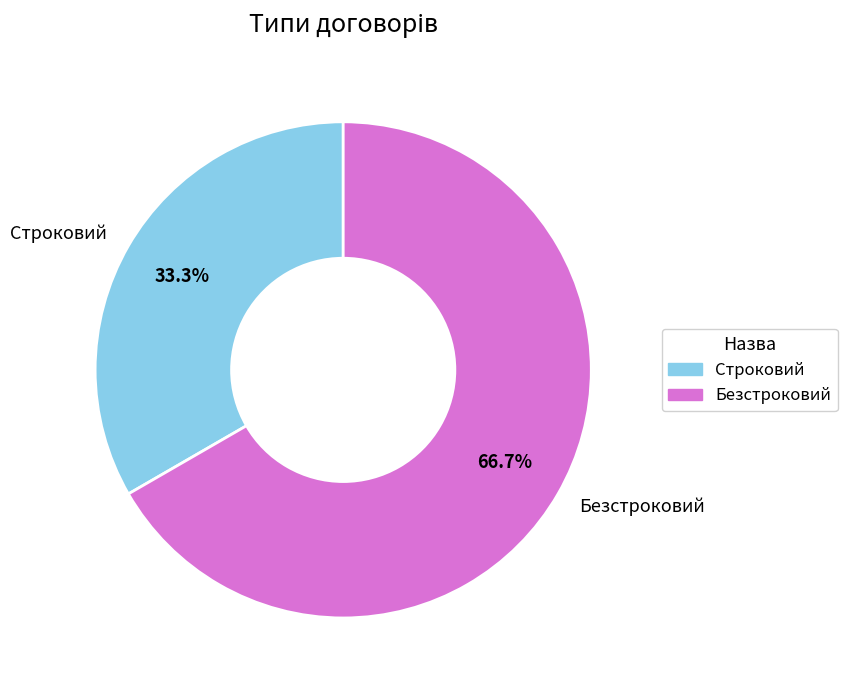

Count the number of slices in the pie.

2